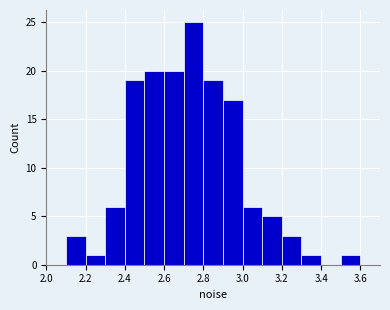

What is the height of the bar covering 2.6 to 2.7 on the x-axis? The values are not printed on the chart, so give them approximately, as read against the axis.

20